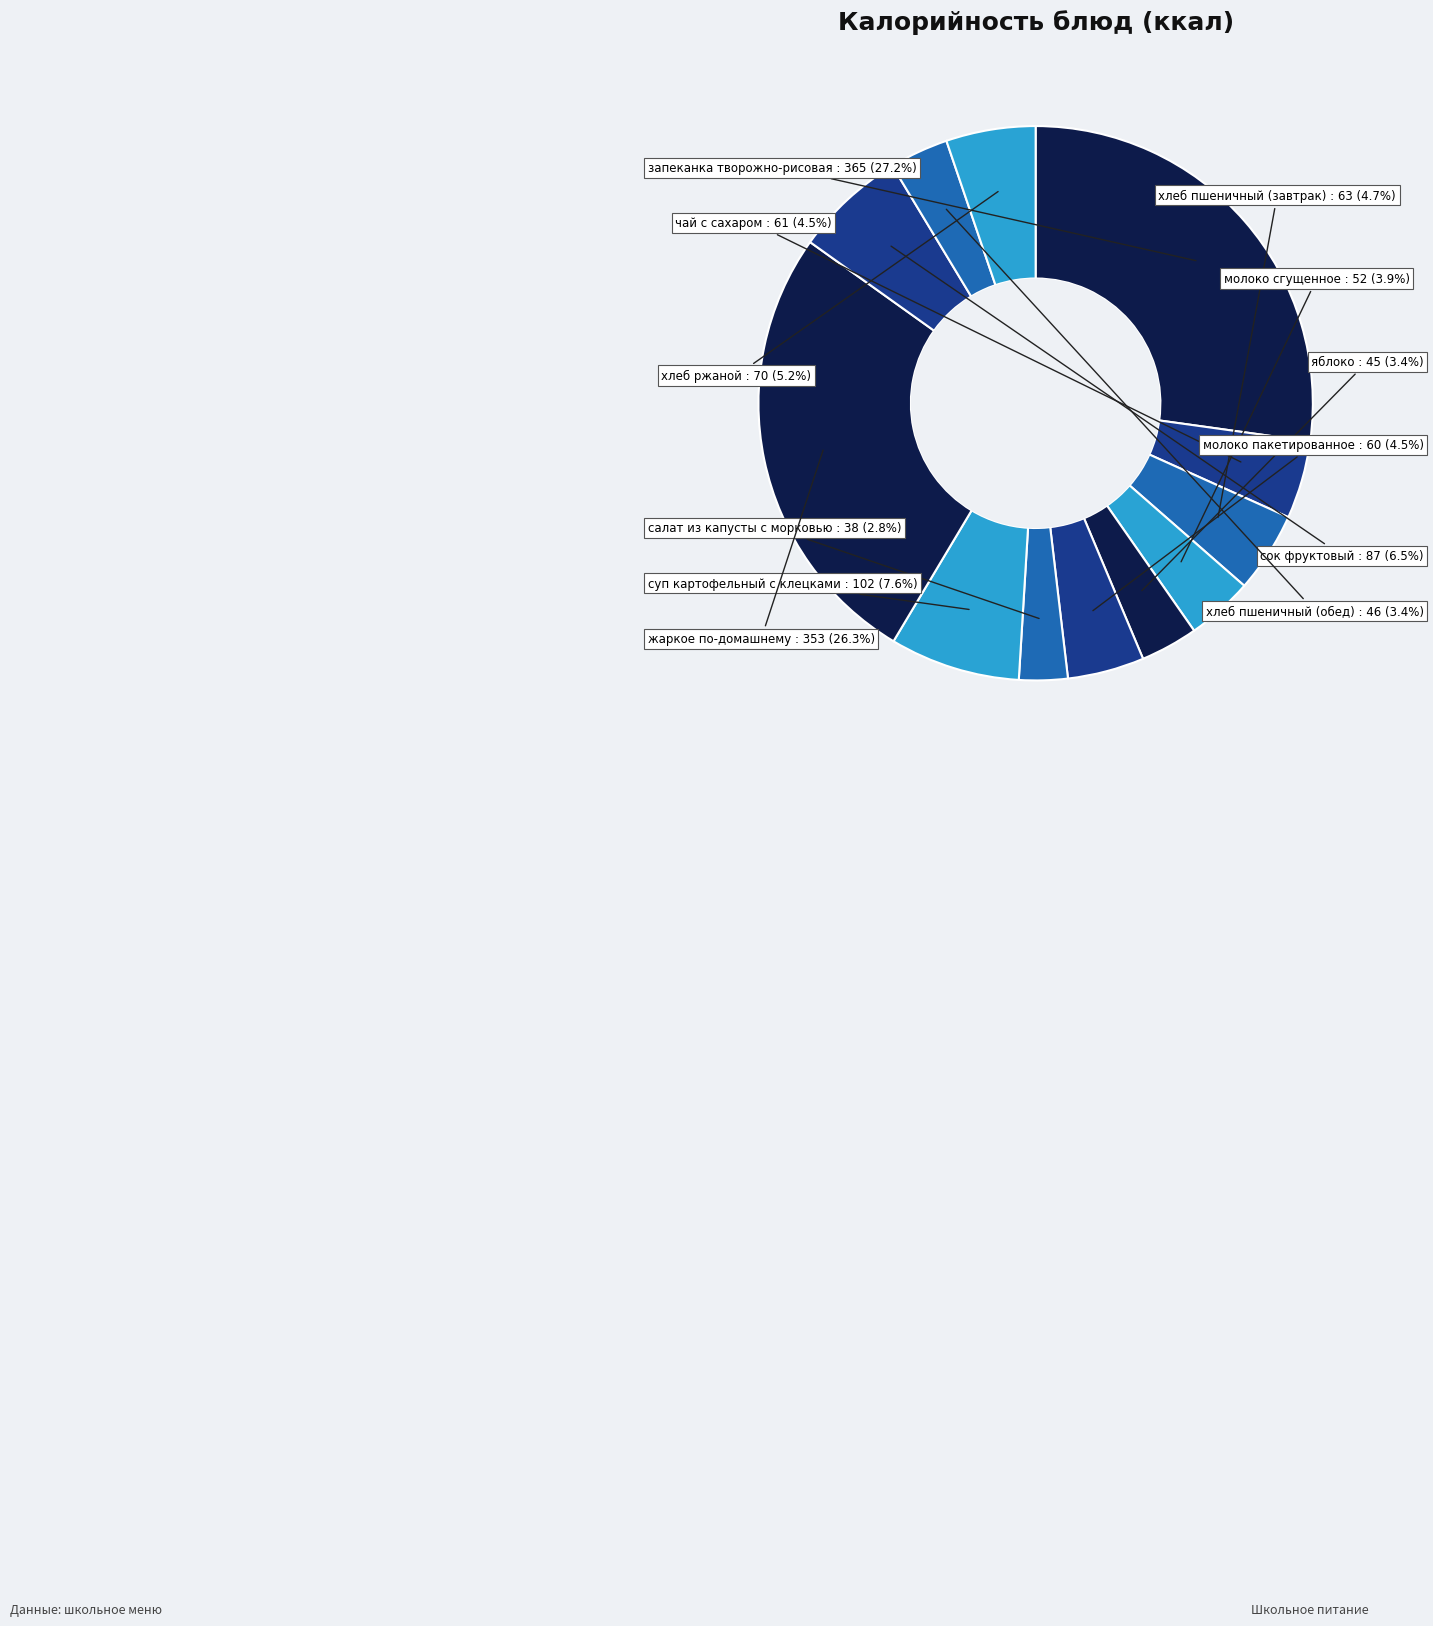

Which slice is the largest?

запеканка творожно-рисовая